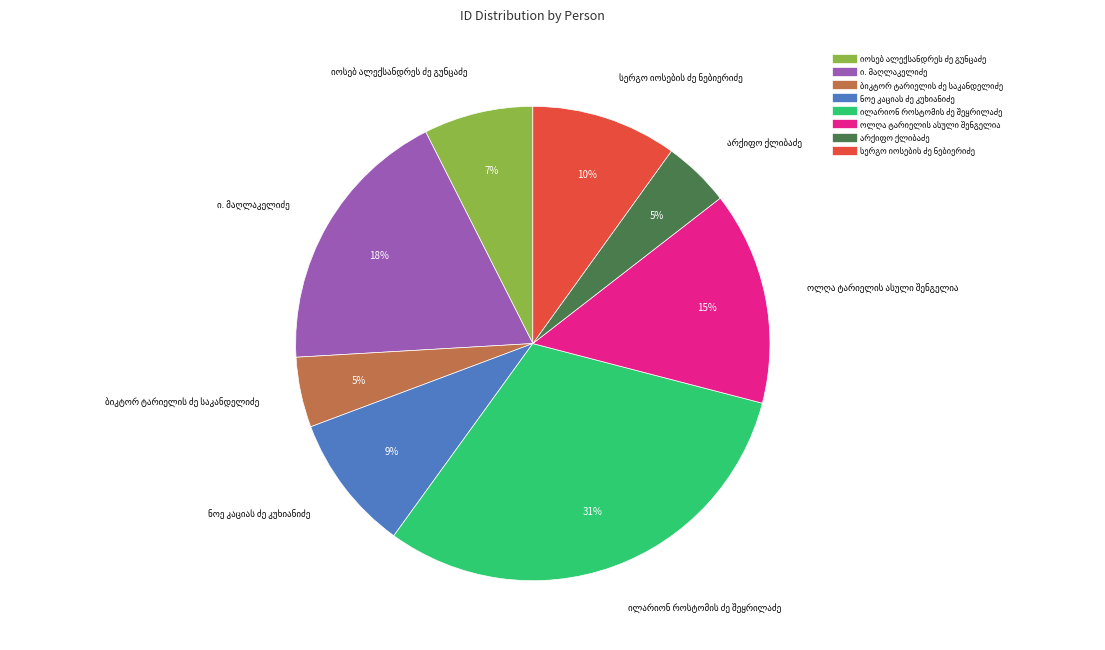

To the nearest percent, what is the average slice percentage?

12%